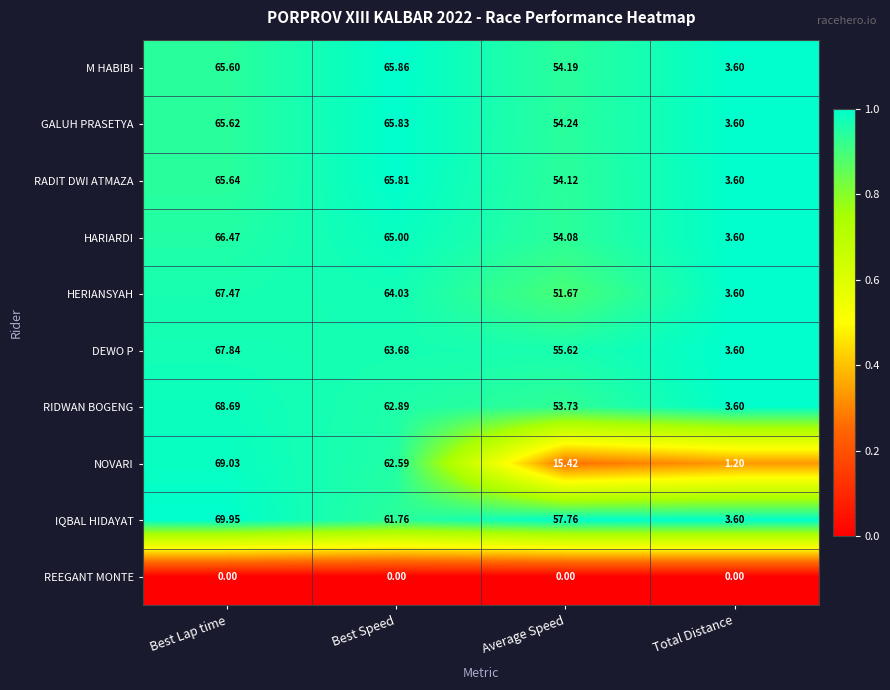

Which label corresponds to the largest value in the chart?

Best Lap time